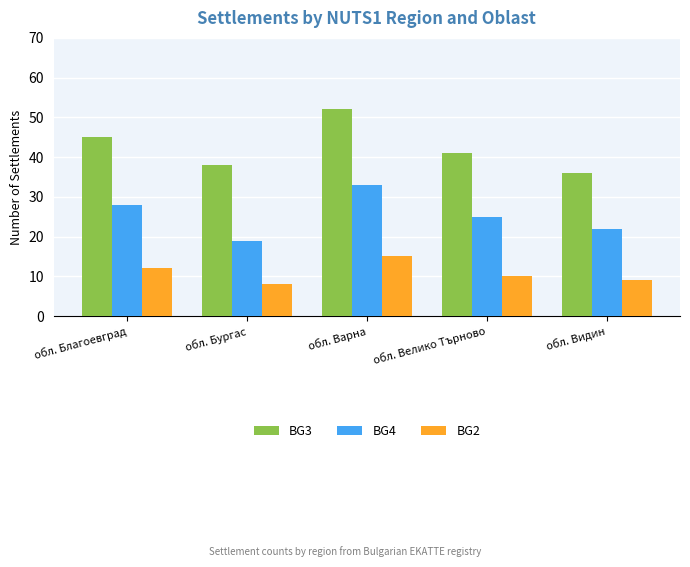

Reading right to left, what are all the values shown in this chart?

BG3: 36	41	52	38	45
BG4: 22	25	33	19	28
BG2: 9	10	15	8	12